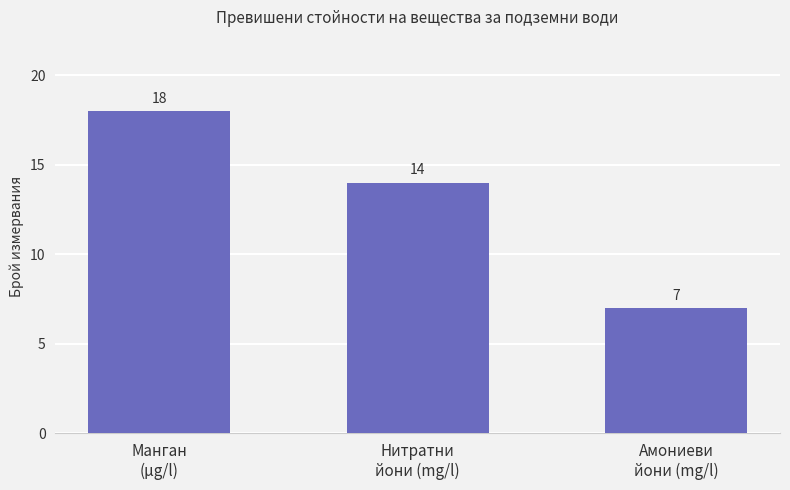

Count the values in the range 7 to 18.

3